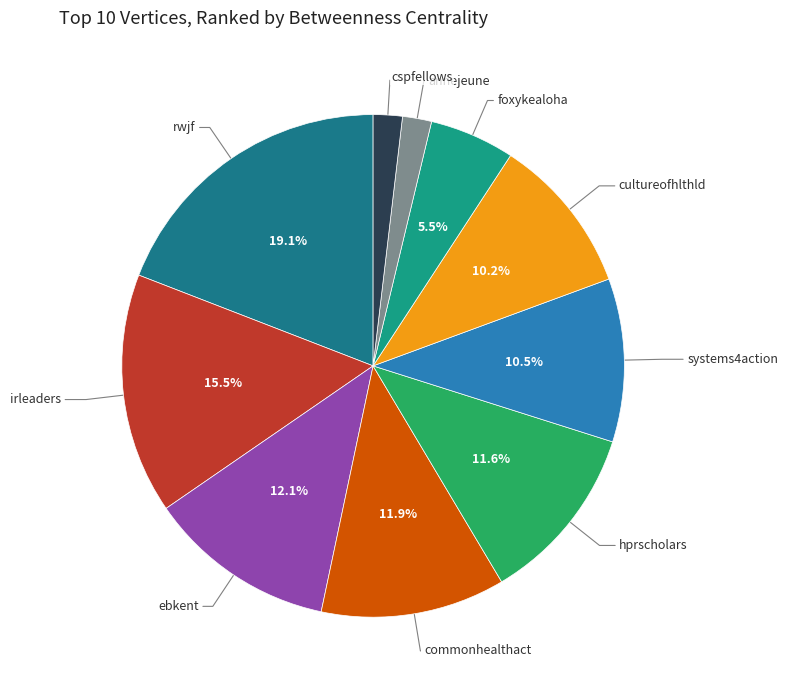

Rank the categories by value from lowest to highest.

annejeune, cspfellows, foxykealoha, cultureofhlthld, systems4action, hprscholars, commonhealthact, ebkent, irleaders, rwjf